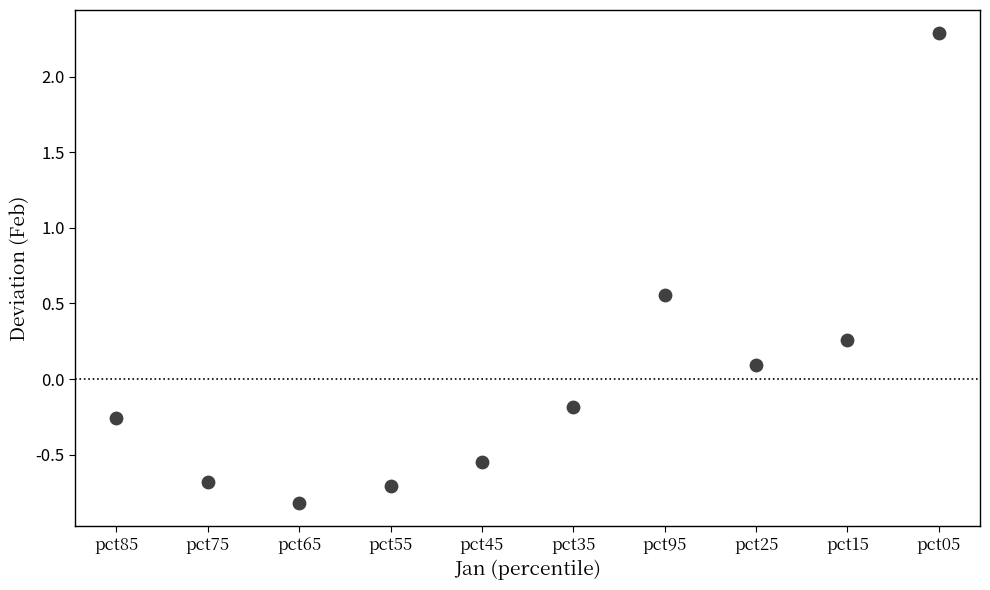

What is the range of Y values (max minus min)?

3.1